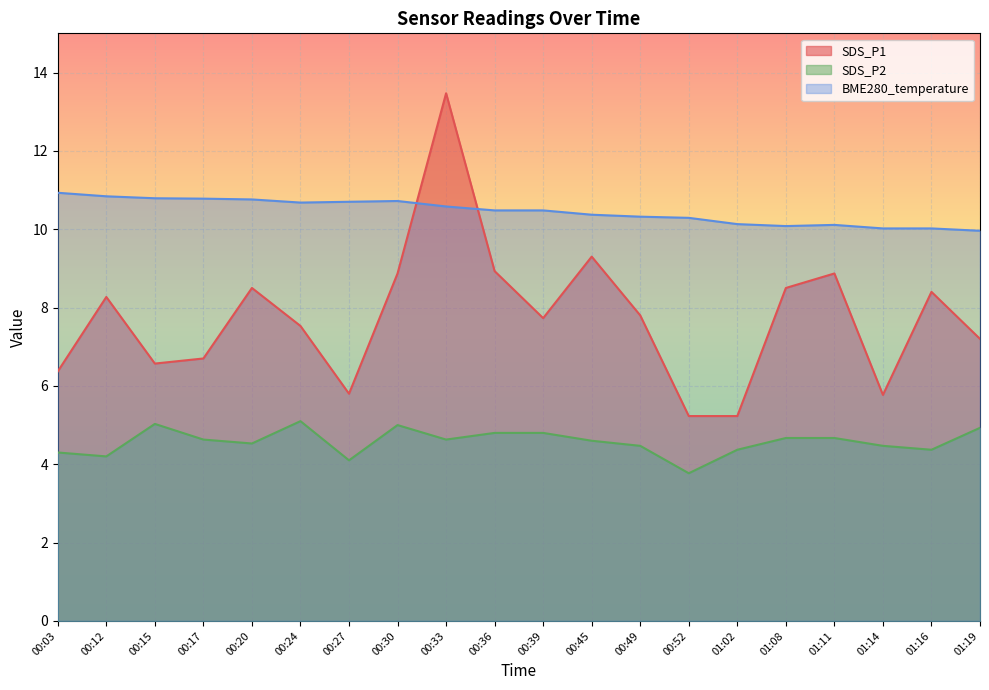

What is the value of the SDS_P2 point at the 1st from the left?

4.3